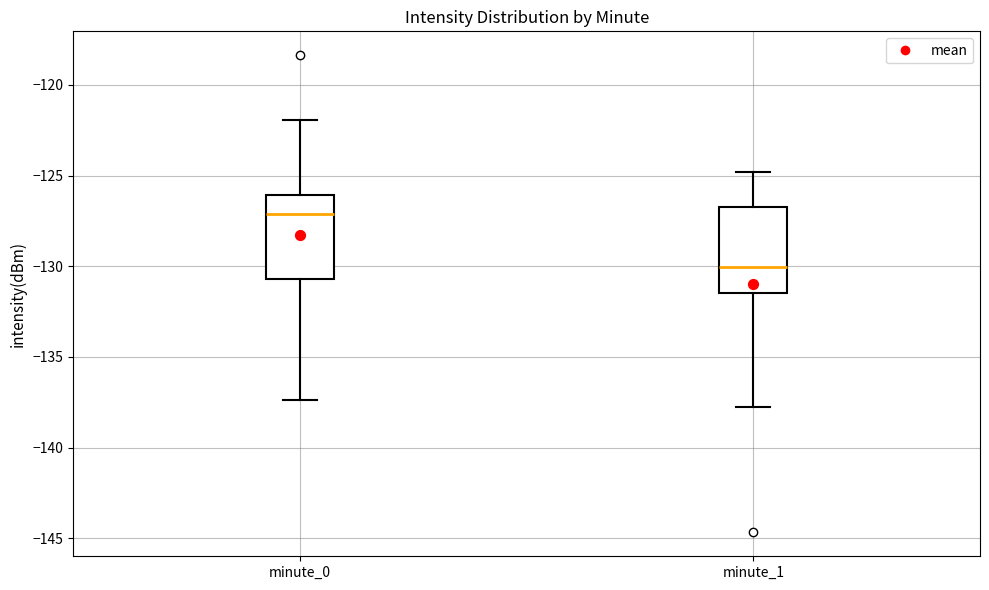

Reading left to right, transcribe this box plot: for each box, give where its median line is, the range the box spans, and where its two whiskers end, as read against the y-axis. The values are not printed on the chart, so give them approximately, as read against the axis.

minute_0: median -127.0, box -130.5 to -126.0, whiskers -137.5 to -122.0
minute_1: median -130.0, box -131.5 to -127.0, whiskers -137.5 to -125.0